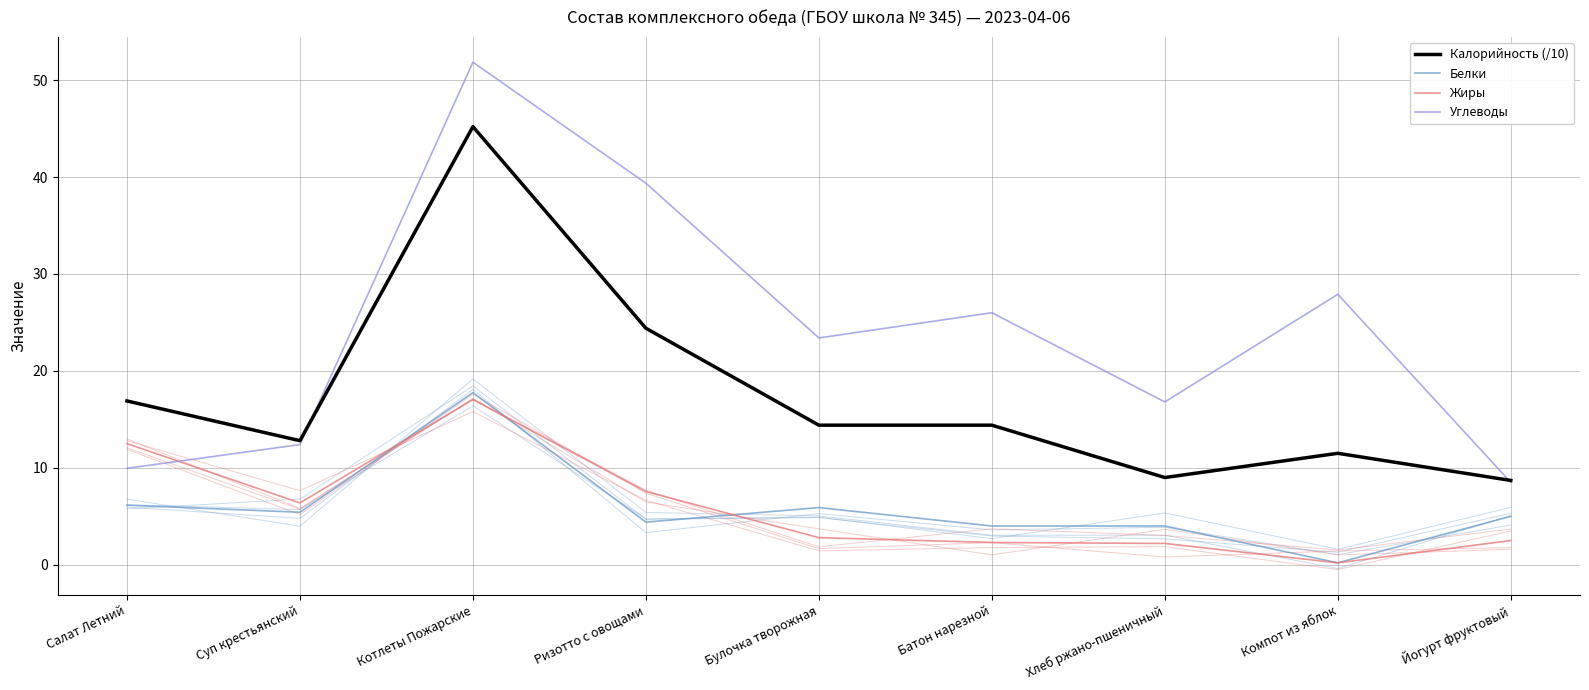

Which series has the largest total across all categories?

Углеводы